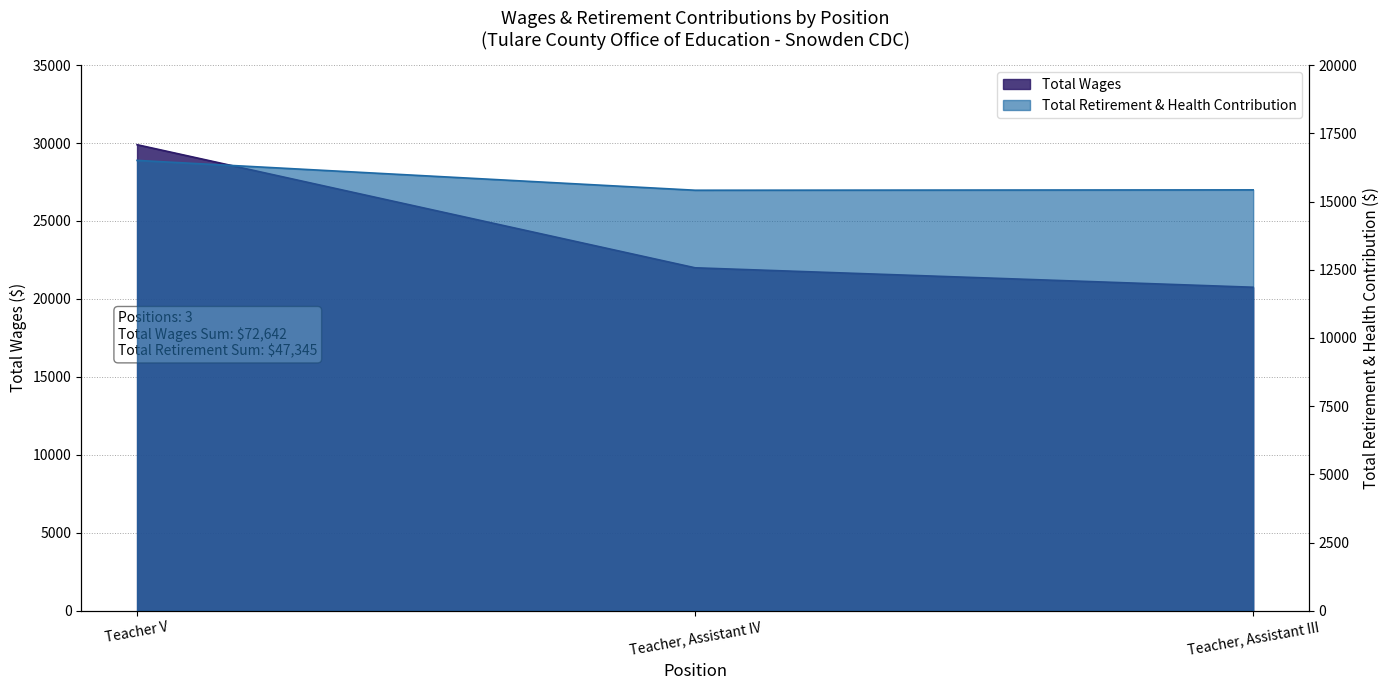

Is the value of Total Retirement & Health Contribution at Teacher, Assistant IV greater than the value of Total Wages at Teacher V?

No